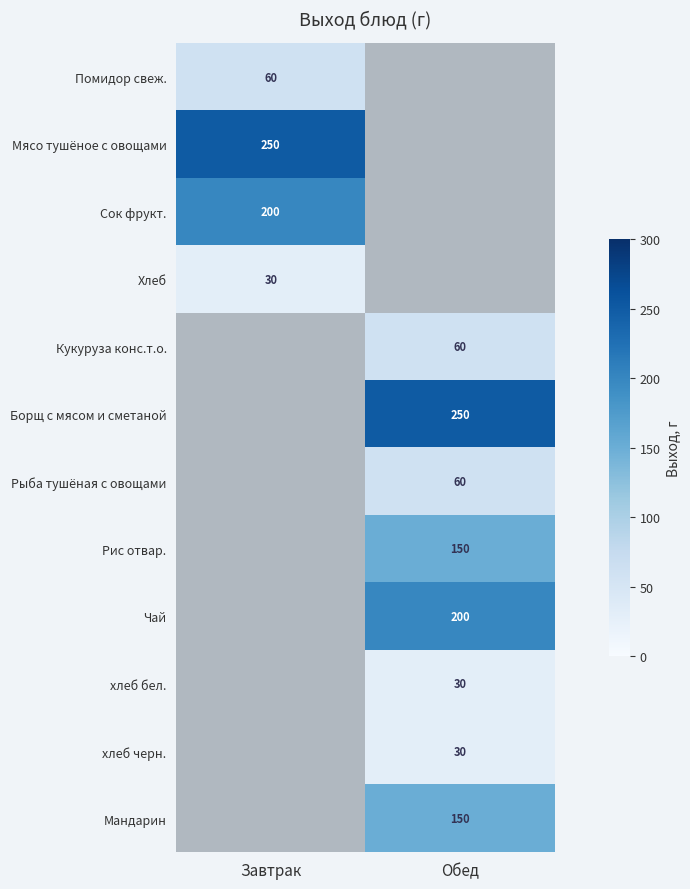

True or false: Рыба тушёная с овощами has a value of 60 at Обед.

True